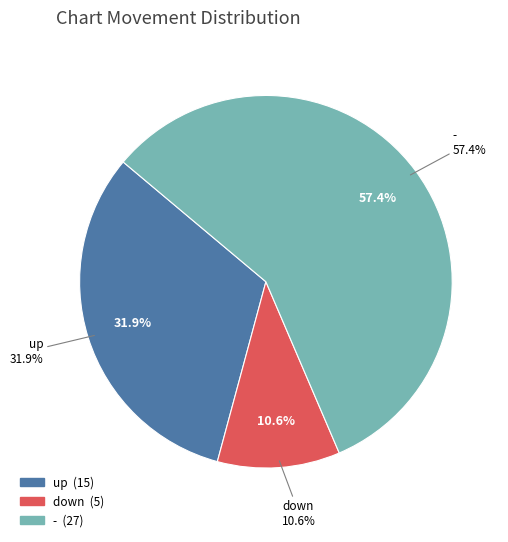

Which category has the smallest portion of the pie?

down